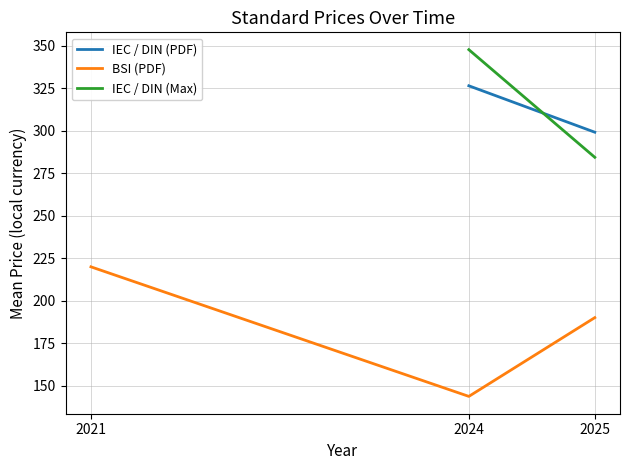

How many categories are shown in the chart?

3